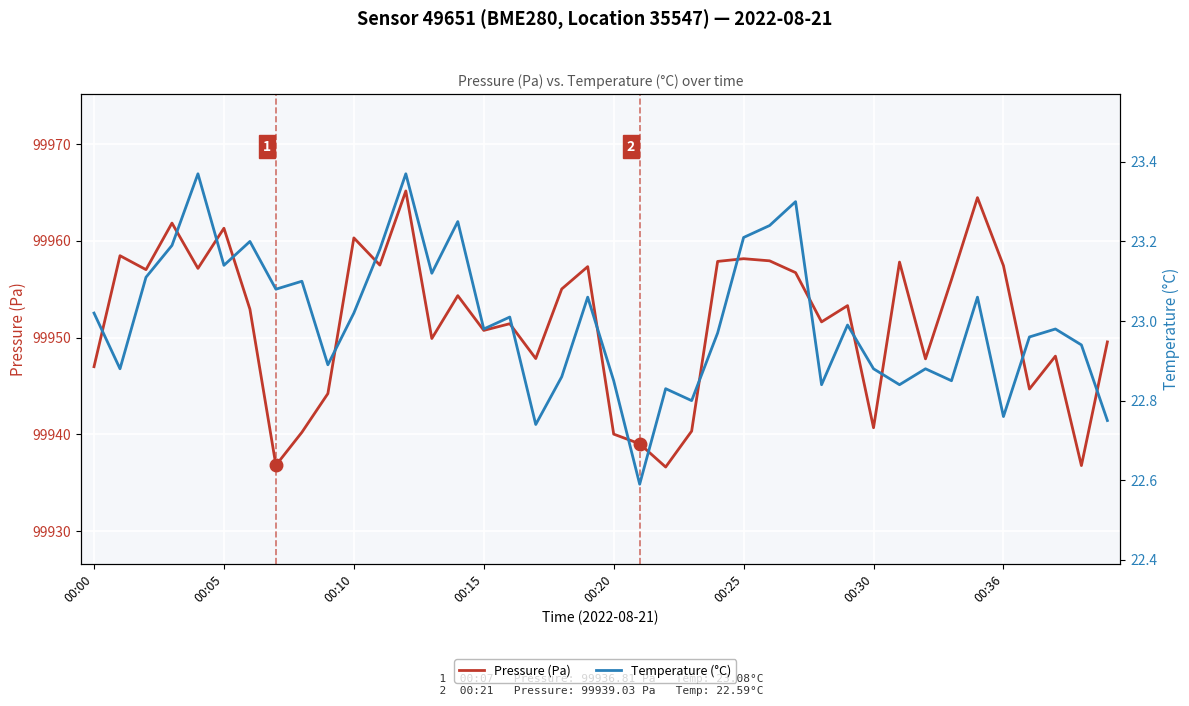

Reading right to left, extract all data points from this chart.

Pressure (Pa): 99949.6	99936.8	99948.1	99944.7	99957.4	99964.5	99956.0	99947.8	99957.8	99940.7	99953.3	99951.6	99956.7	99957.9	99958.2	99957.9	99940.3	99936.6	99939.0	99940.0	99957.3	99955.0	99947.8	99951.4	99950.8	99954.3	99949.9	99965.2	99957.5	99960.3	99944.2	99940.2	99936.8	99952.9	99961.3	99957.2	99961.8	99957.0	99958.5	99947.0
Temperature (°C): 22.8	22.9	23.0	23.0	22.8	23.1	22.9	22.9	22.8	22.9	23.0	22.8	23.3	23.2	23.2	23.0	22.8	22.8	22.6	22.9	23.1	22.9	22.7	23.0	23.0	23.2	23.1	23.4	23.2	23.0	22.9	23.1	23.1	23.2	23.1	23.4	23.2	23.1	22.9	23.0